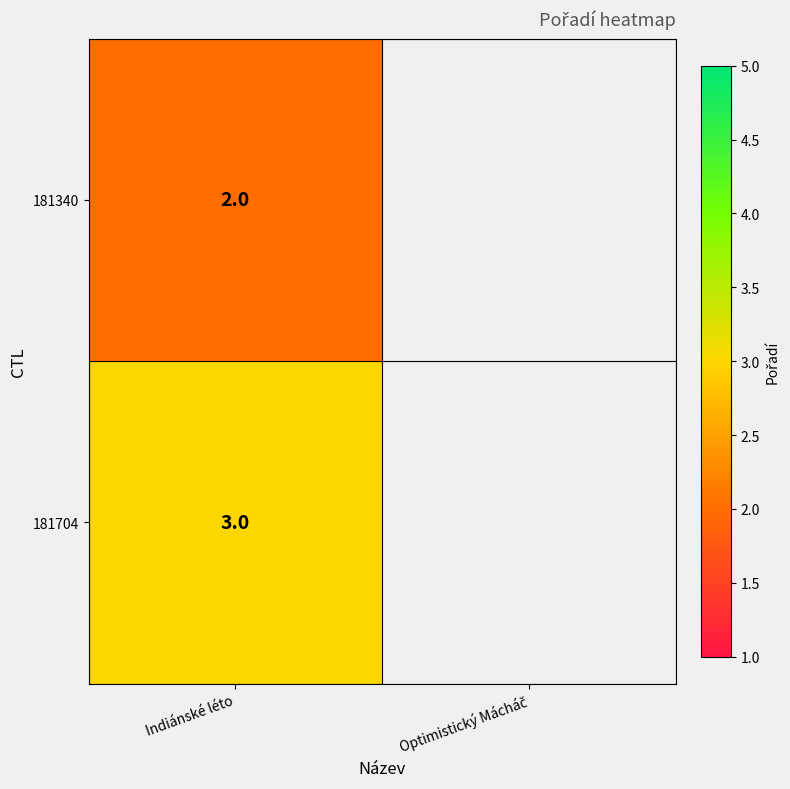

The 181704 series shows 3 at Indiánské léto. True or false?

True